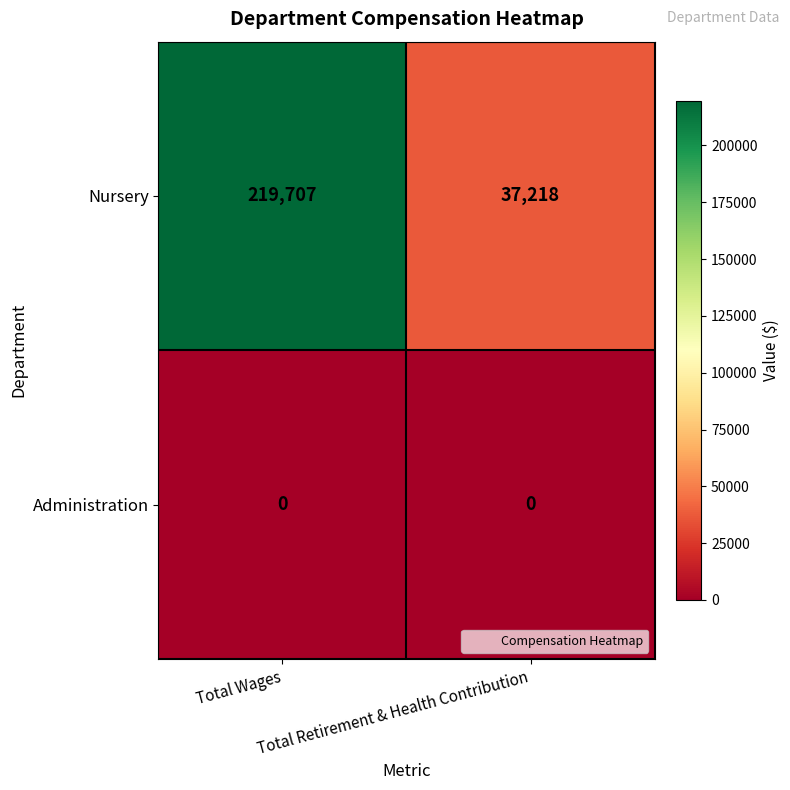

Rank the series by their average value, from lowest to highest.

Administration, Nursery